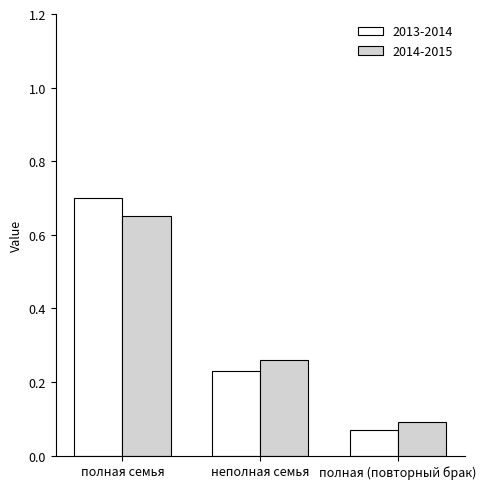

How many distinct data groups are displayed?

2